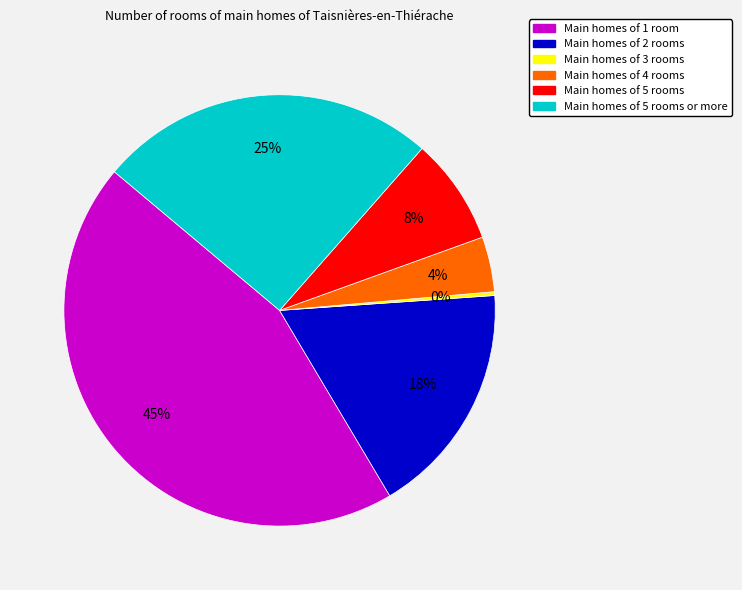

To the nearest percent, what is the average slice percentage?

17%